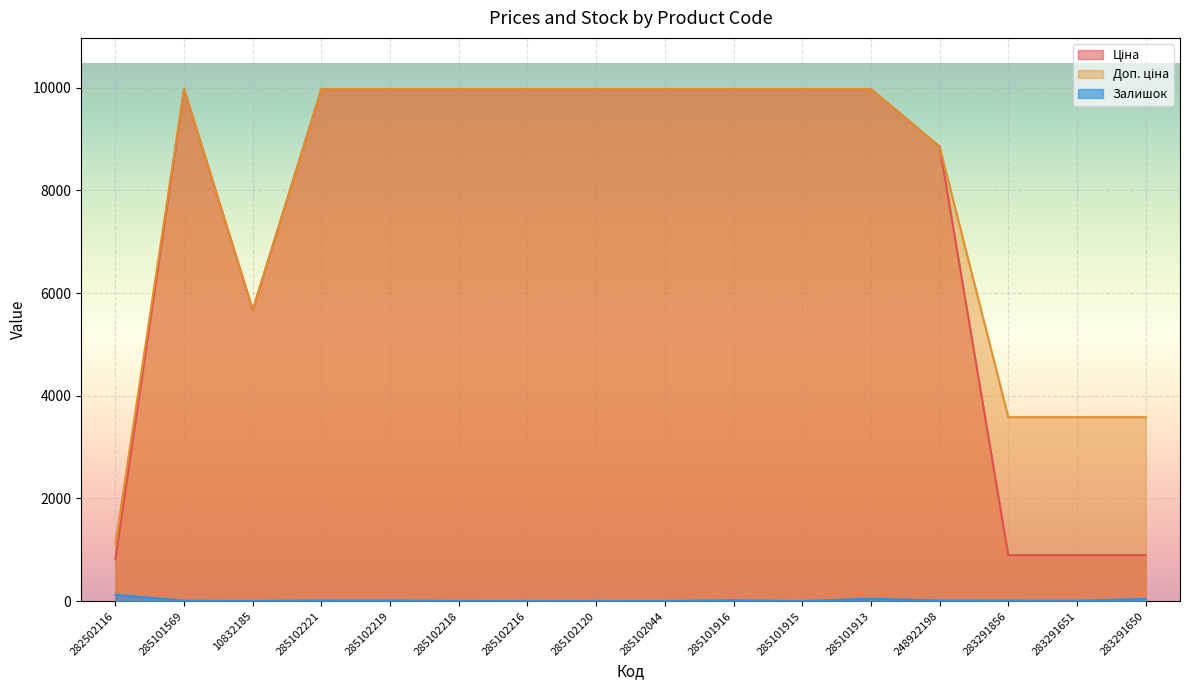

Count the number of data series in this chart.

3